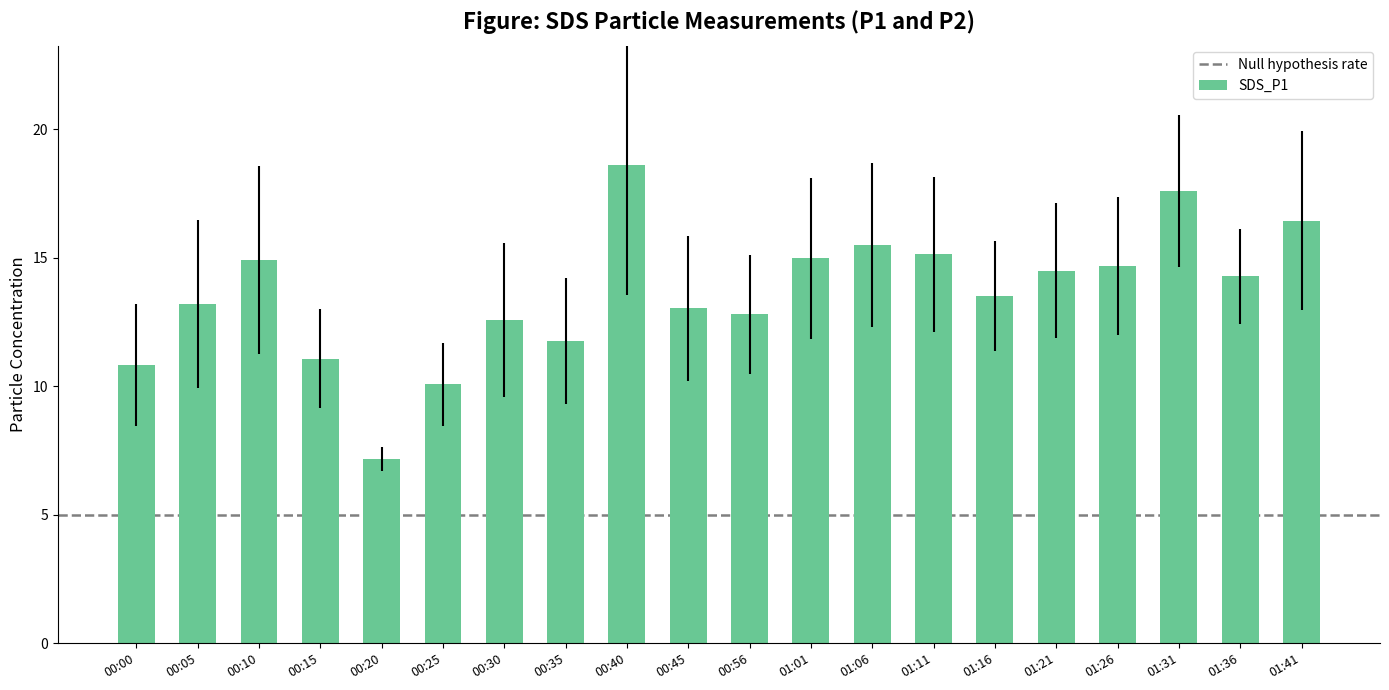

What is the difference between the values at 01:36 and 00:25?

4.2